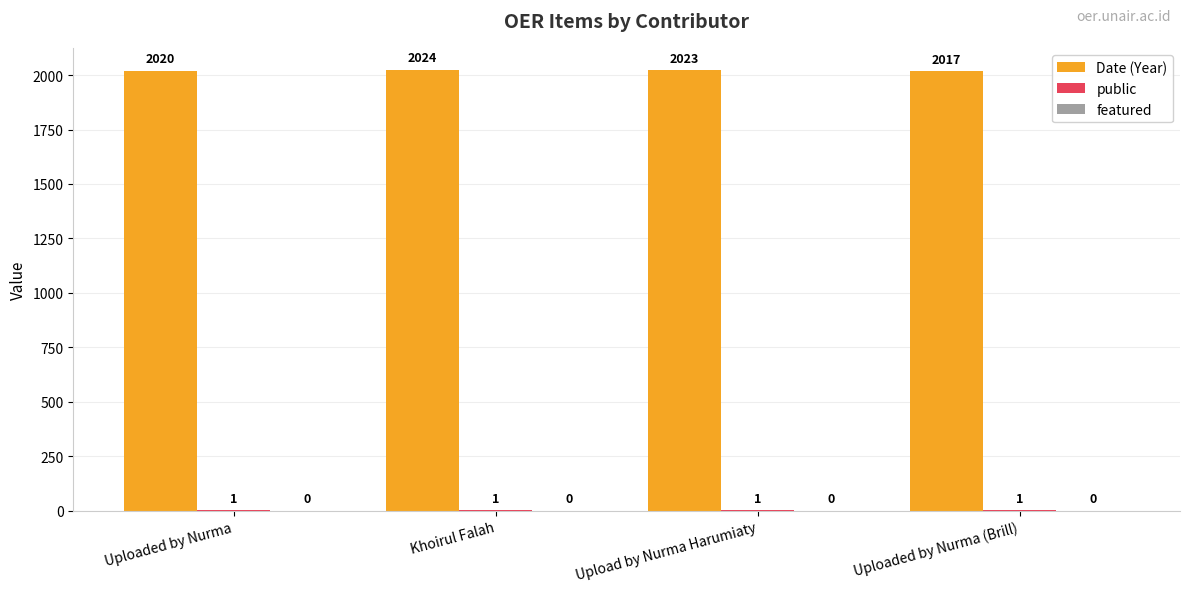

Read the Date (Year) value at Uploaded by Nurma.

2020